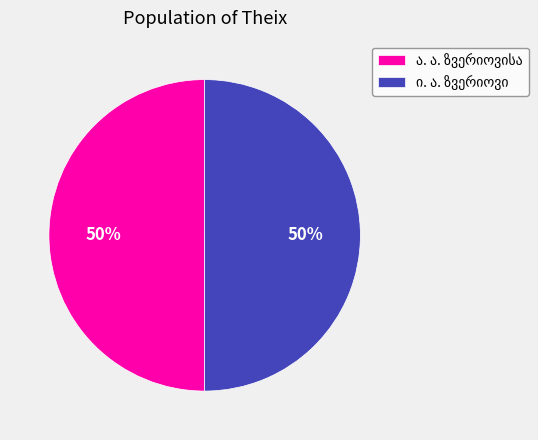

To the nearest percent, what is the average slice percentage?

50%